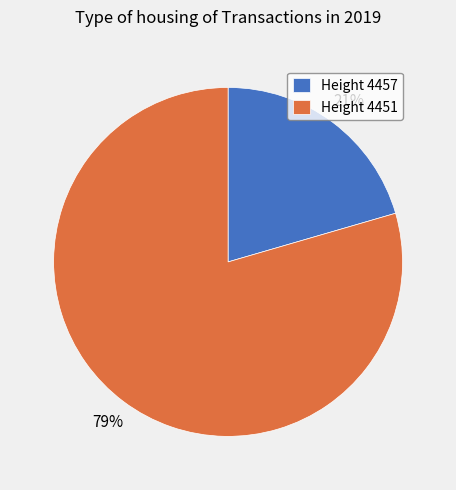

What percentage is the Height 4451 slice, to the nearest percent?

79%